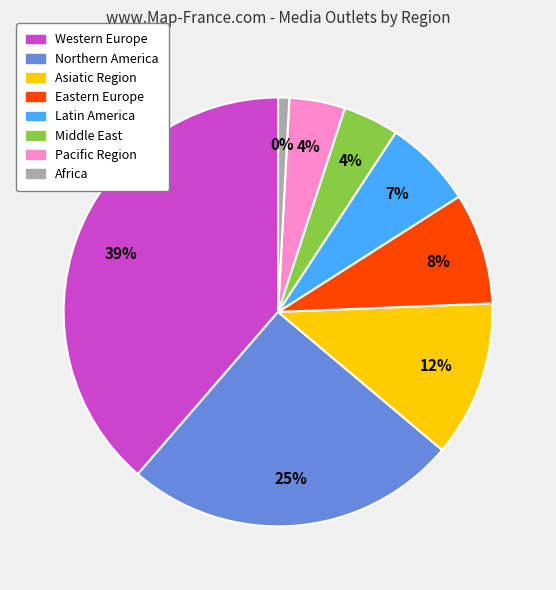

How many slices are in this pie chart?

8